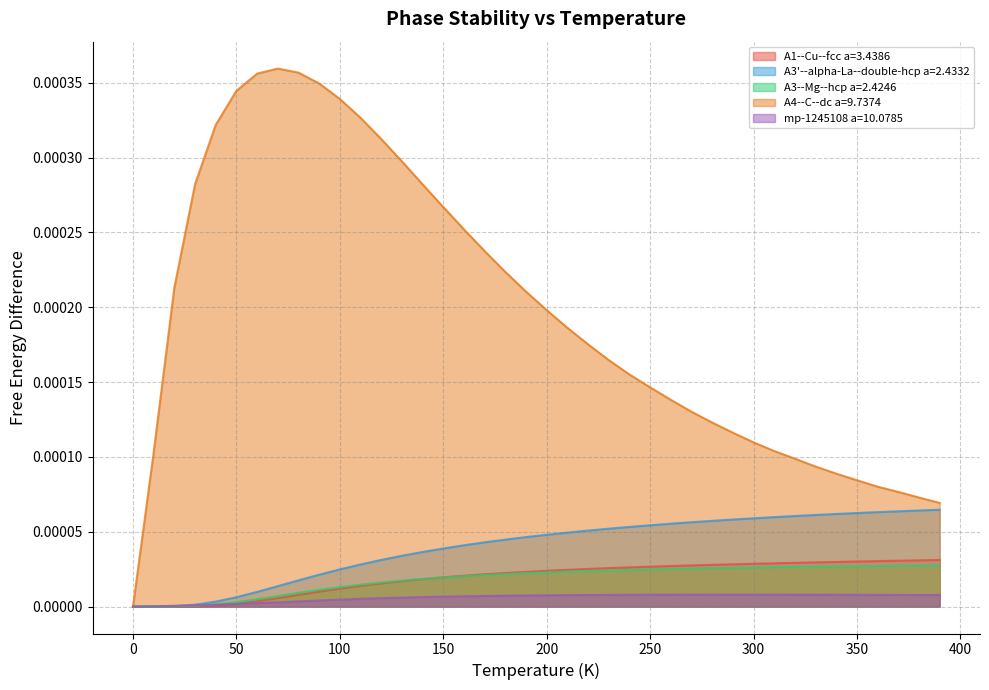

How many intersections are there between A1--Cu--fcc a=3.4386 and mp-1245108 a=10.0785?

1